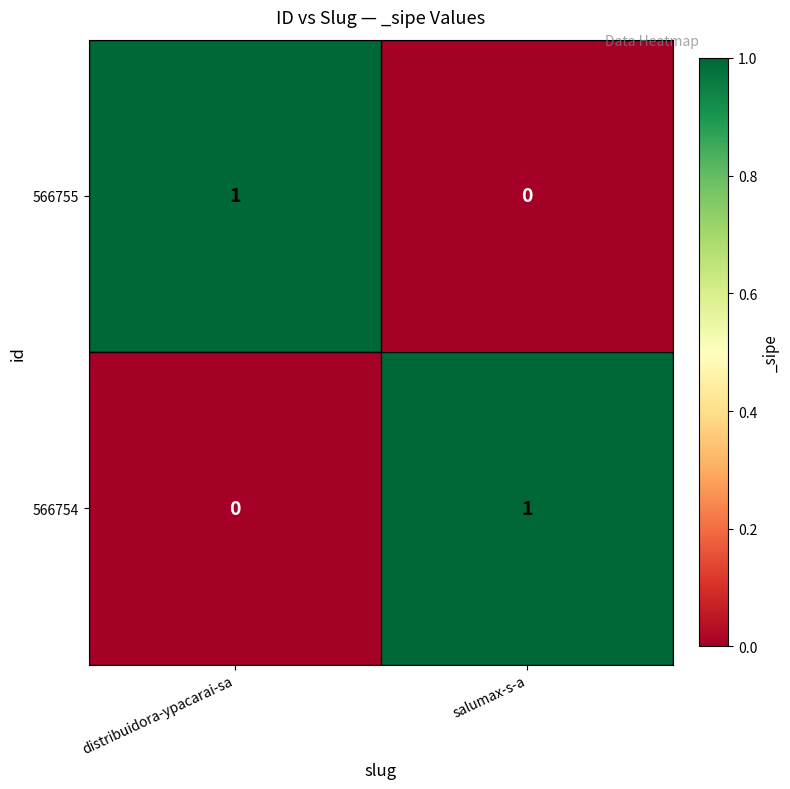

Reading left to right, transcribe all the data shown in this chart.

566755: distribuidora-ypacarai-sa=1	salumax-s-a=0
566754: distribuidora-ypacarai-sa=0	salumax-s-a=1